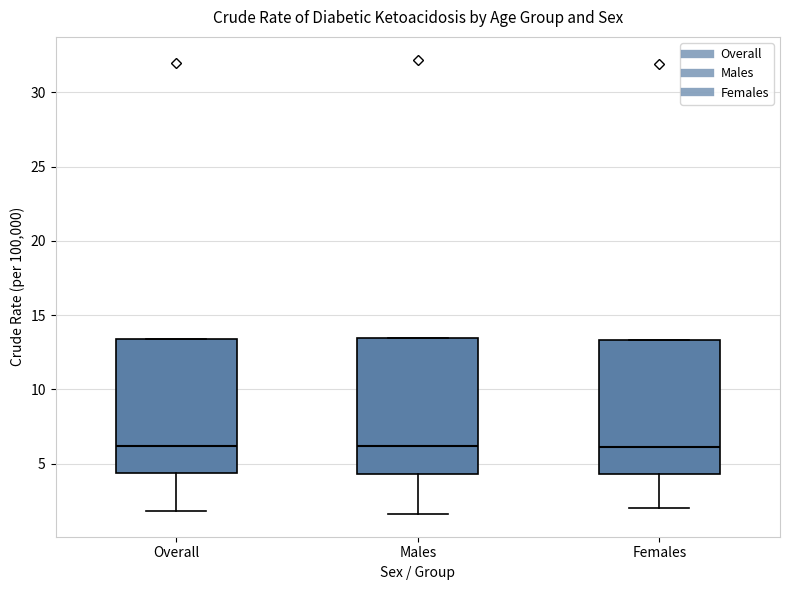

Reading left to right, transcribe this box plot: for each box, give where its median line is, the range the box spans, and where its two whiskers end, as read against the y-axis. The values are not printed on the chart, so give them approximately, as read against the axis.

Overall: median 6.0, box 4.5 to 13.5, whiskers 2.0 to 13.5
Males: median 6.0, box 4.5 to 13.5, whiskers 1.5 to 13.5
Females: median 6.0, box 4.5 to 13.5, whiskers 2.0 to 13.5